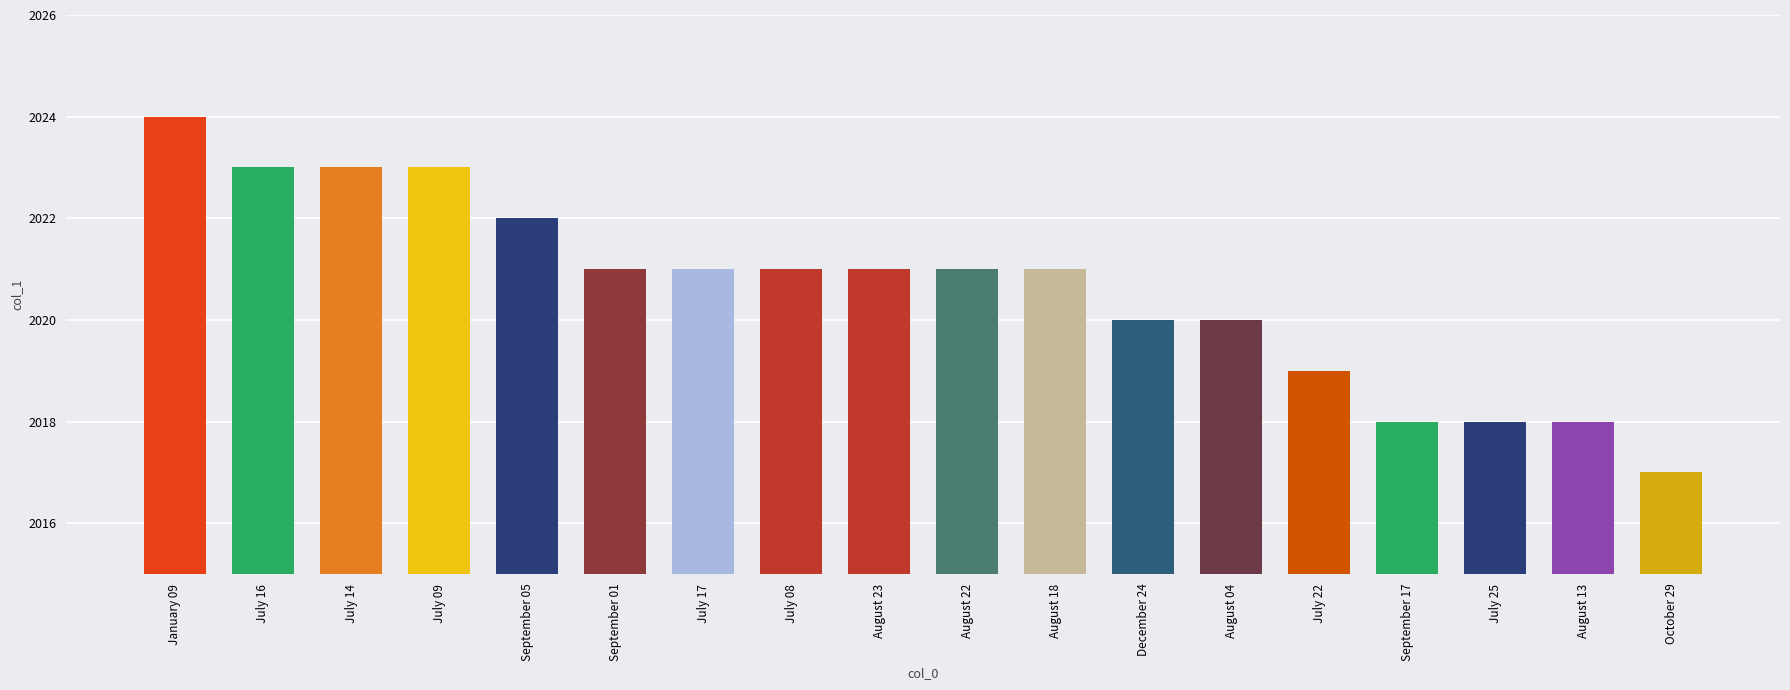

Between January 09 and July 16, which is larger?

January 09